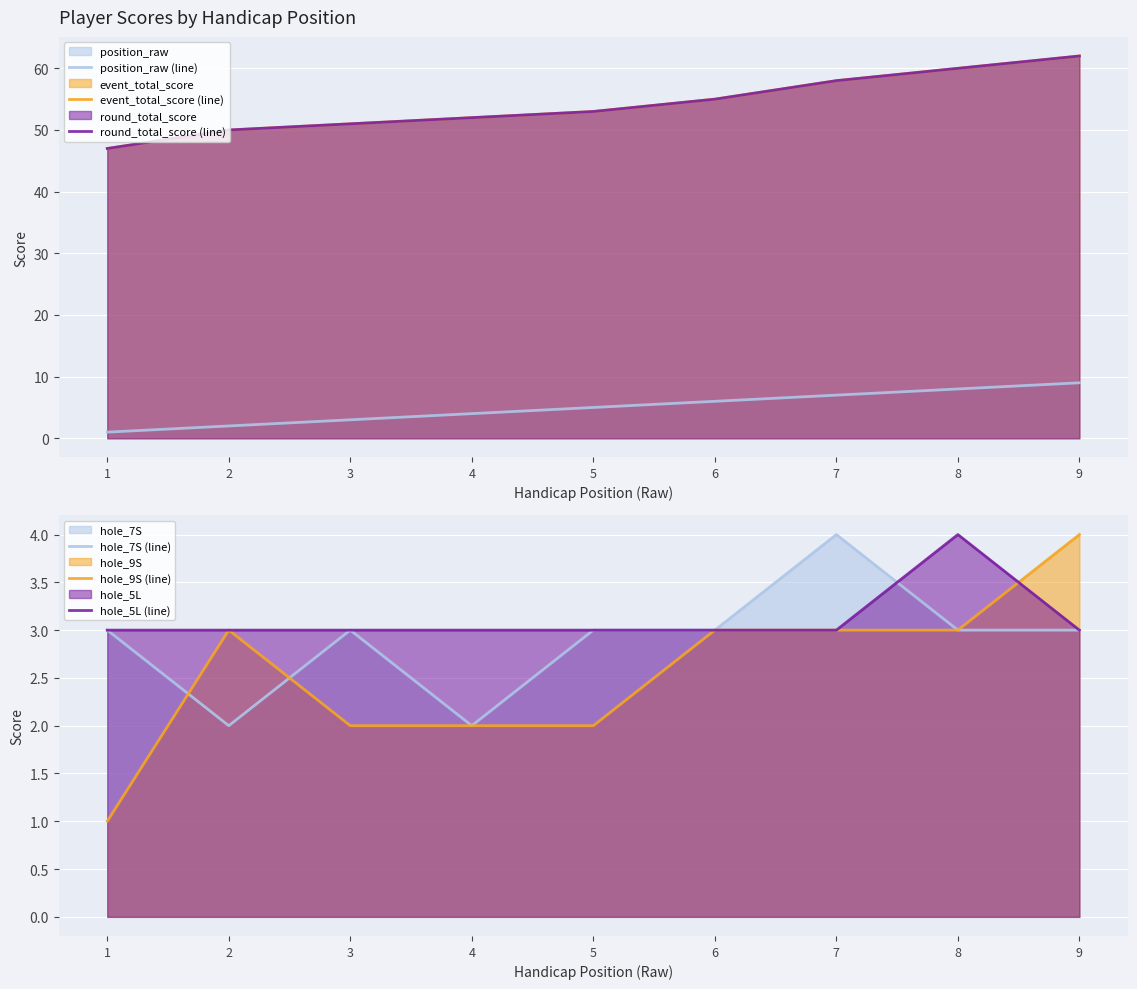

How many data points in event_total_score (line) are above 53?

4